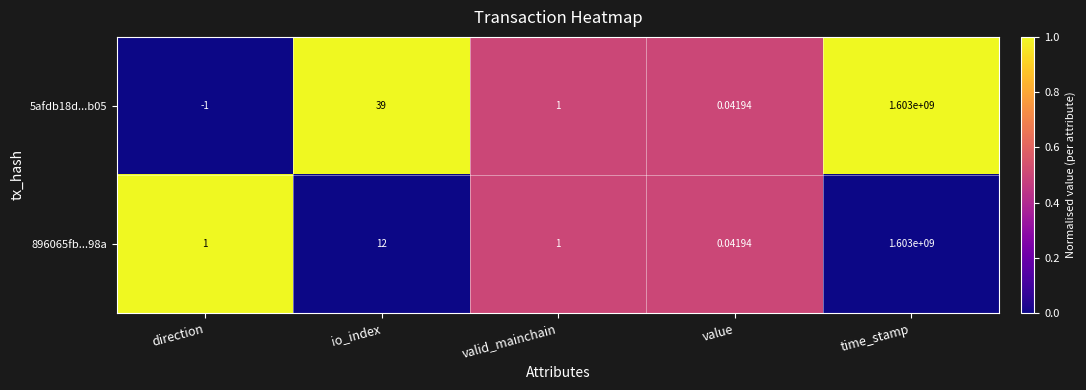

Where does the 5afdb18d...b05 series first go above 1?

io_index